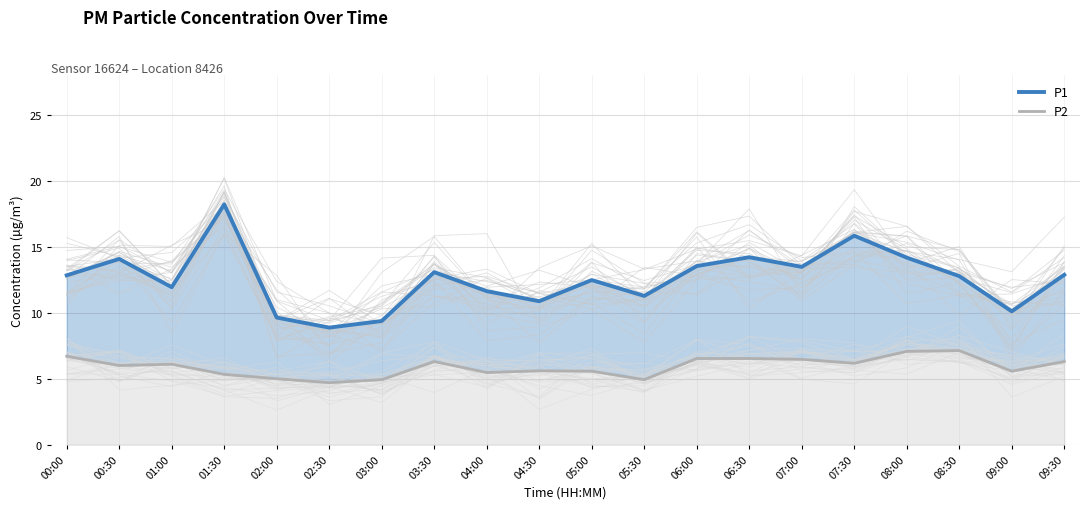

Which has a higher value, 02:30 or 00:00?

00:00